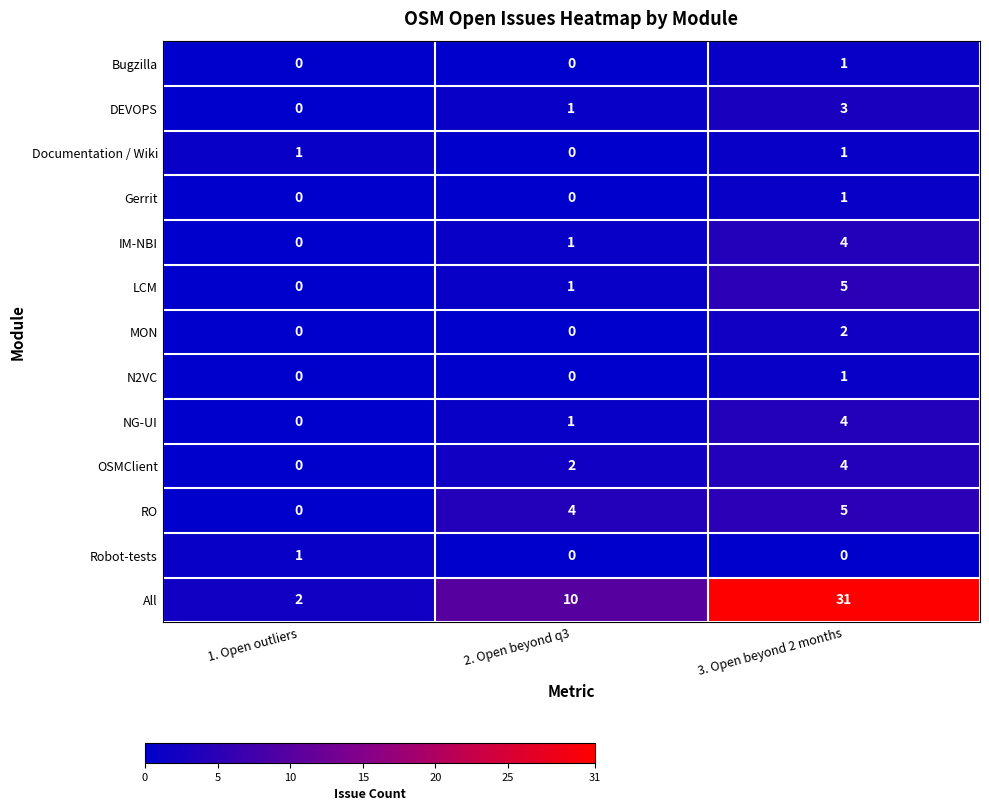

Is it true that All equals 16 at 2. Open beyond q3?

False